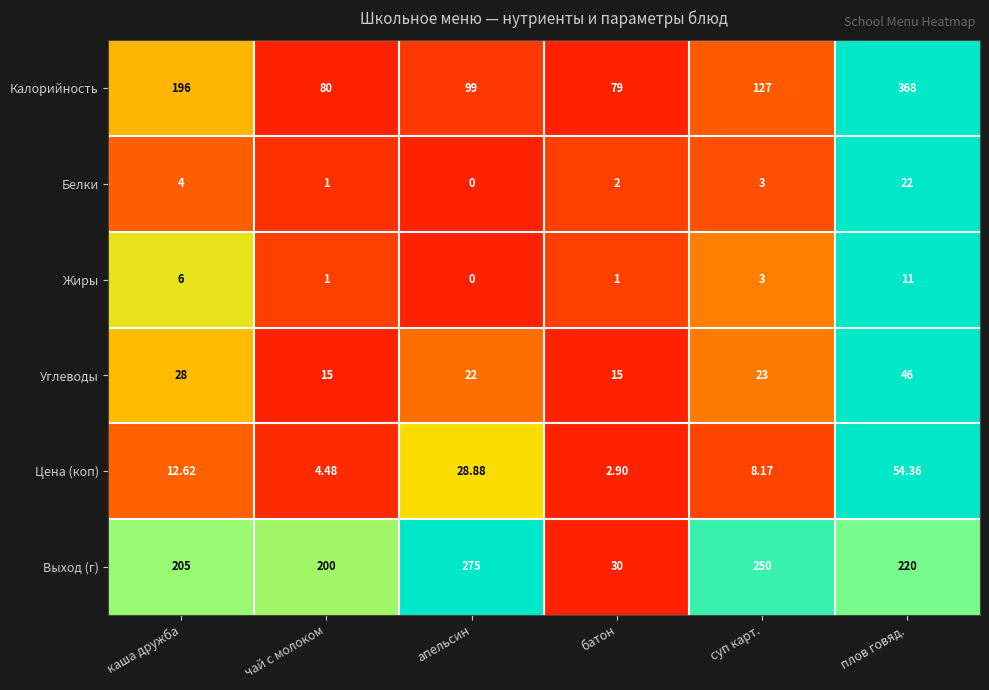

At which category does the chart reach its minimum across all series?

апельсин